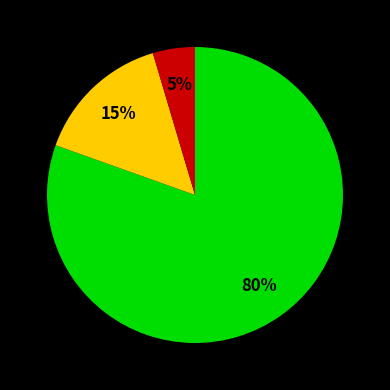

Is there a majority slice in this chart?

Yes